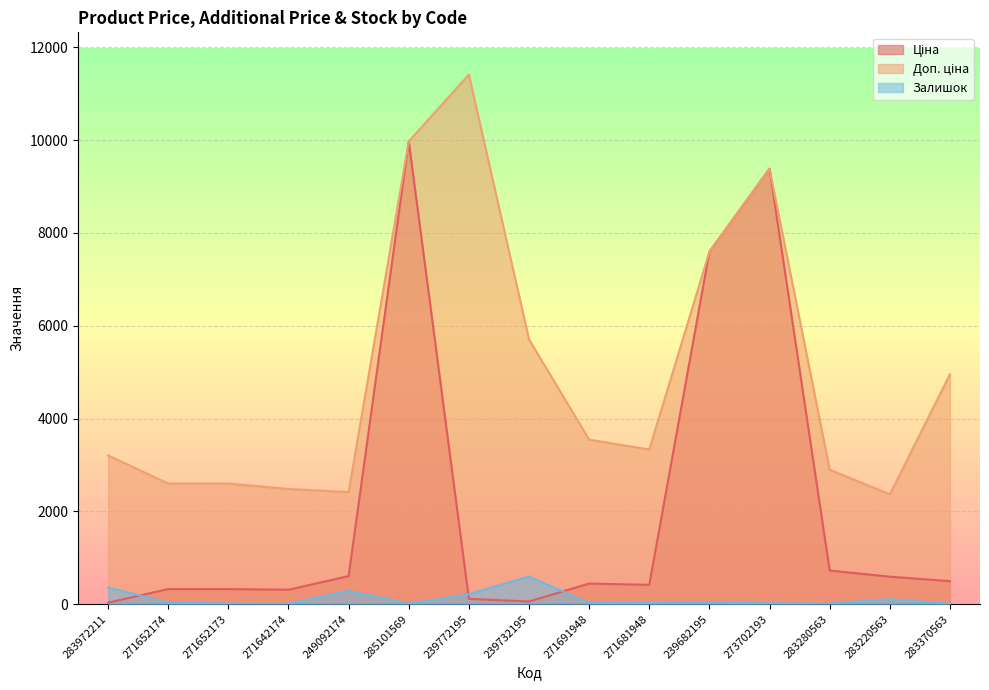

Which label corresponds to the smallest value in the chart?

285101569